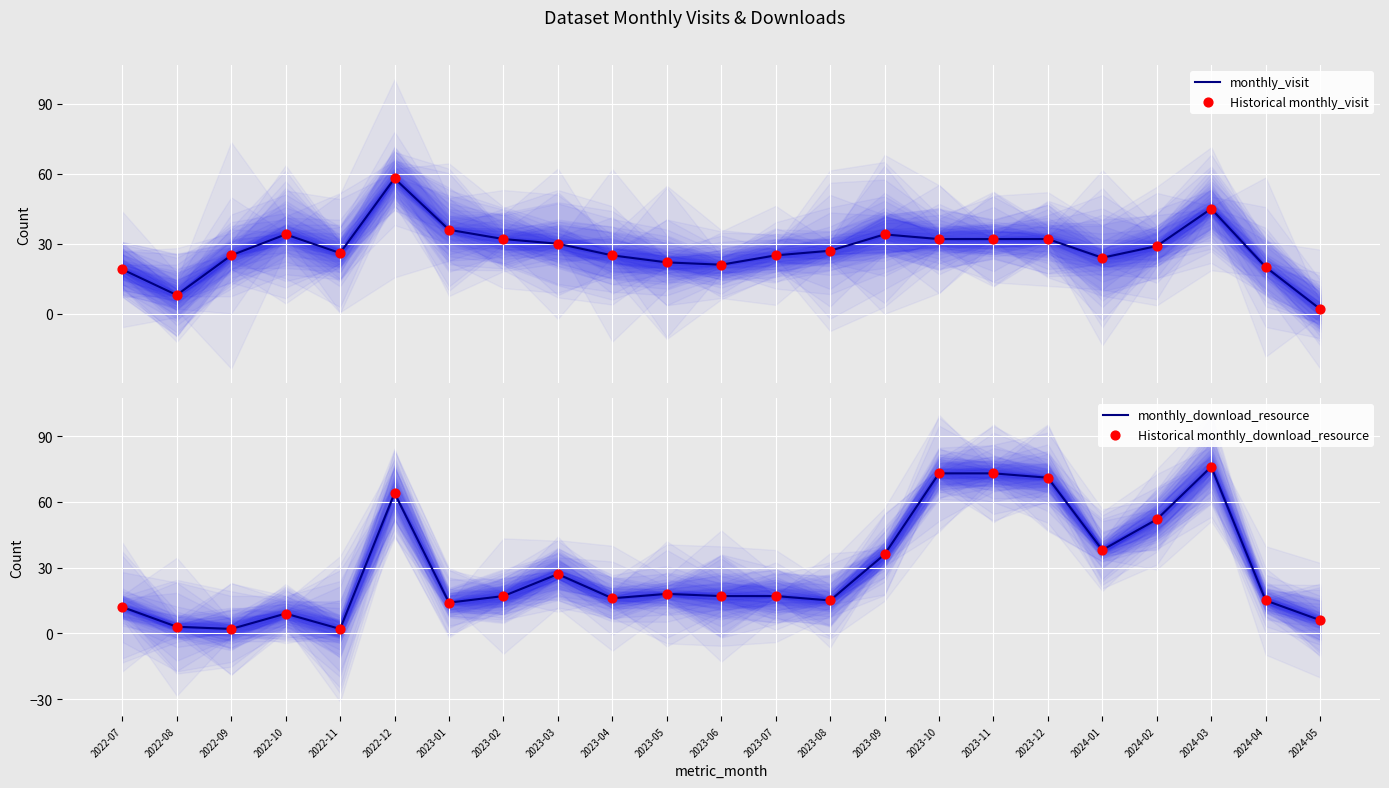

Which series reaches the maximum Y coordinate?

monthly_download_resource